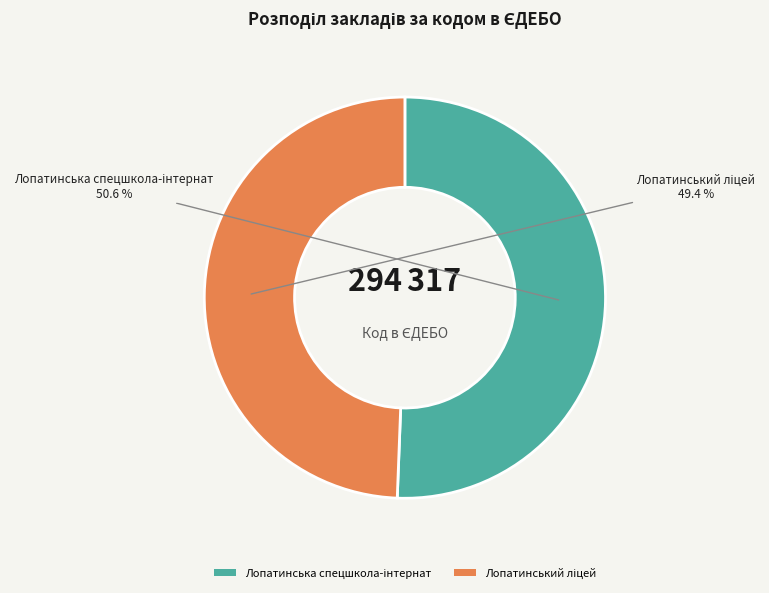

Is there any slice that represents more than half of the pie?

Yes